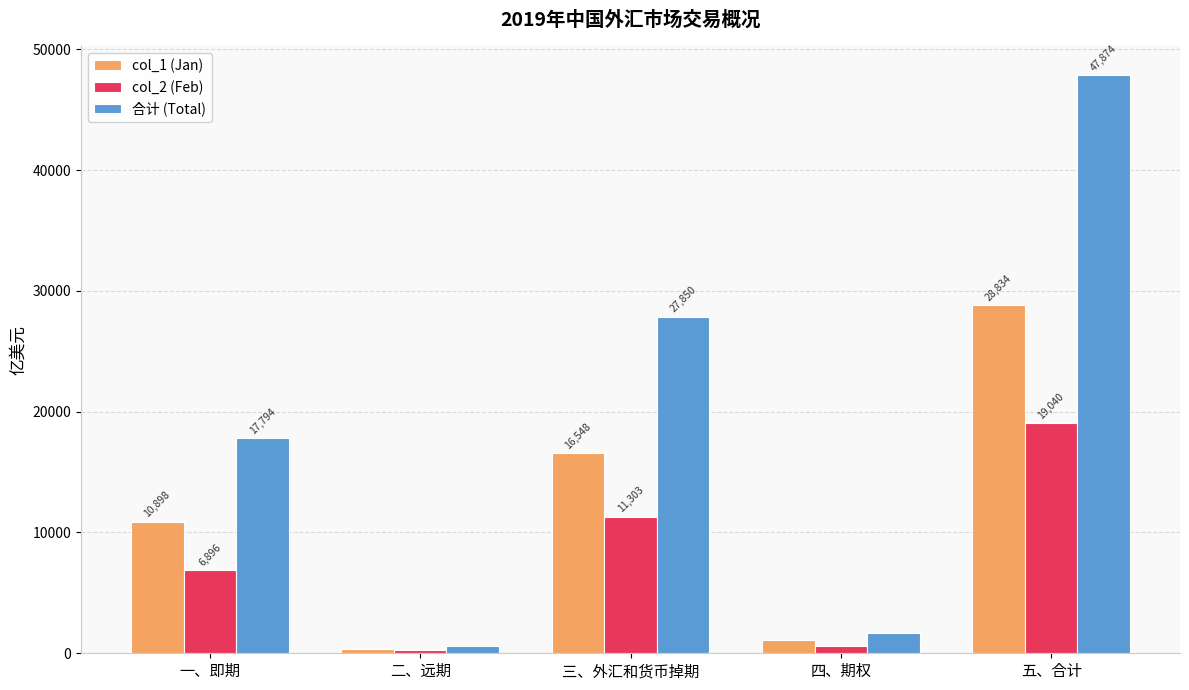

At how many categories does at least one series exceed 3140?

3